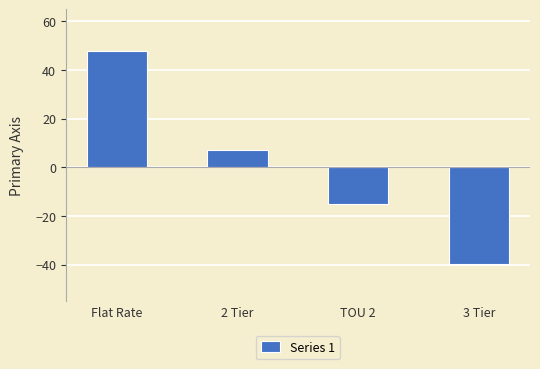

What is the change in value from 2 Tier to TOU 2?

-22.0